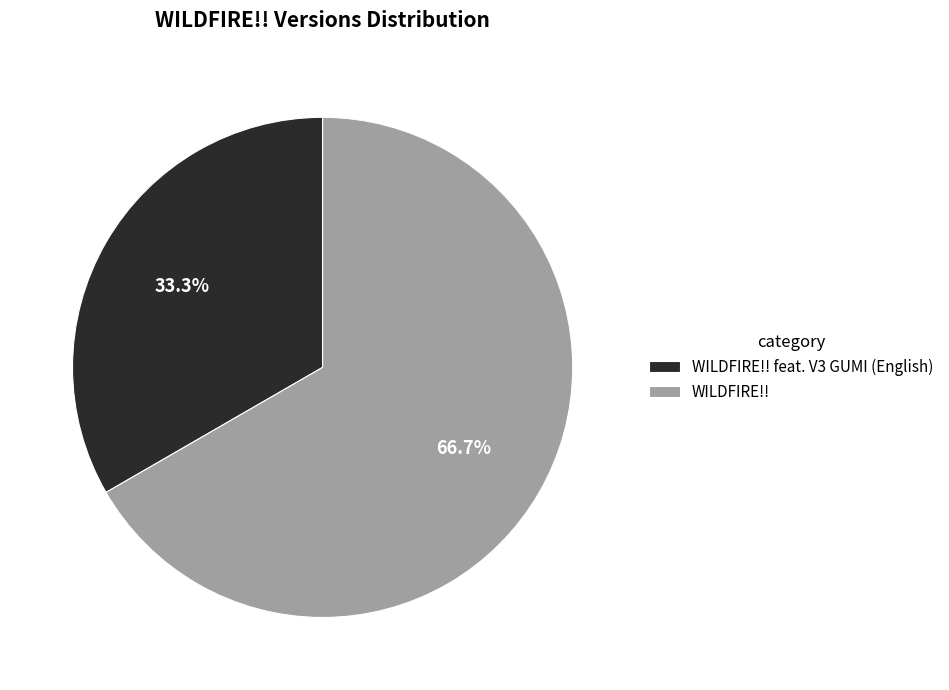

Which category has the biggest portion of the pie?

WILDFIRE!!